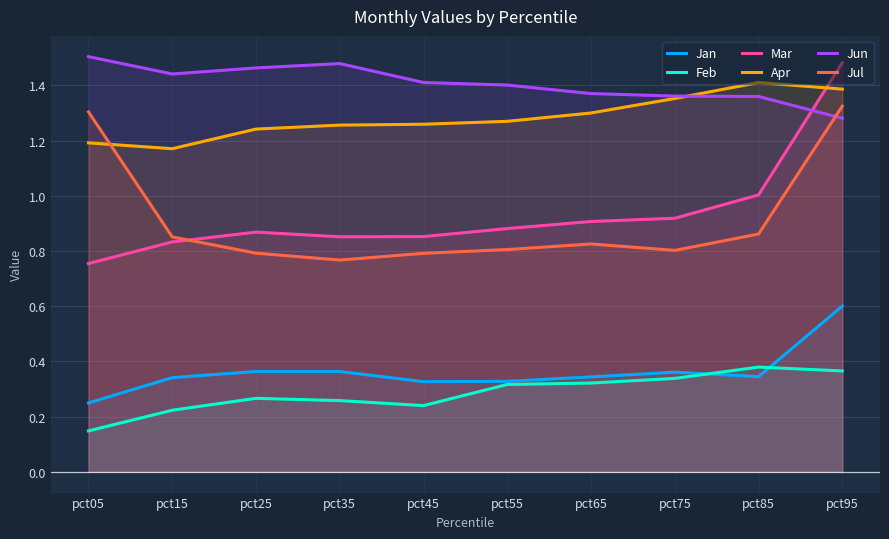

True or false: Apr and Feb intersect in this chart.

False